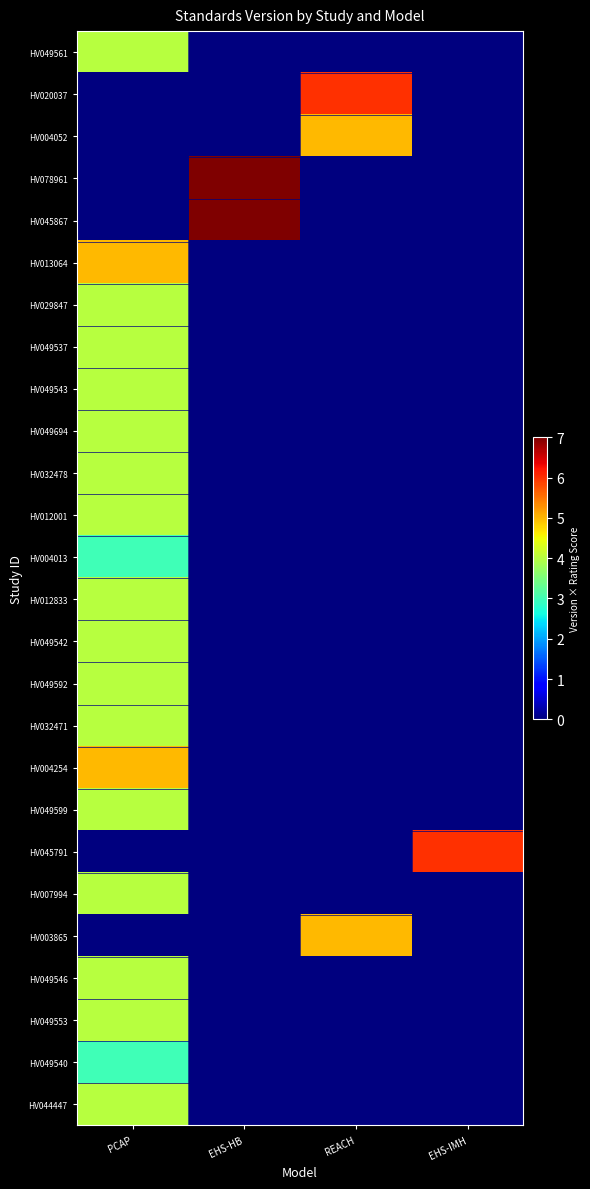

Reading right to left, transcribe all the data shown in this chart.

HV049561: EHS-IMH=0	REACH=0	EHS-HB=0	PCAP=4
HV020037: EHS-IMH=0	REACH=6	EHS-HB=0	PCAP=0
HV004052: EHS-IMH=0	REACH=5	EHS-HB=0	PCAP=0
HV078961: EHS-IMH=0	REACH=0	EHS-HB=7	PCAP=0
HV045867: EHS-IMH=0	REACH=0	EHS-HB=7	PCAP=0
HV013064: EHS-IMH=0	REACH=0	EHS-HB=0	PCAP=5
HV029847: EHS-IMH=0	REACH=0	EHS-HB=0	PCAP=4
HV049537: EHS-IMH=0	REACH=0	EHS-HB=0	PCAP=4
HV049543: EHS-IMH=0	REACH=0	EHS-HB=0	PCAP=4
HV049694: EHS-IMH=0	REACH=0	EHS-HB=0	PCAP=4
HV032478: EHS-IMH=0	REACH=0	EHS-HB=0	PCAP=4
HV012001: EHS-IMH=0	REACH=0	EHS-HB=0	PCAP=4
HV004013: EHS-IMH=0	REACH=0	EHS-HB=0	PCAP=3
HV012833: EHS-IMH=0	REACH=0	EHS-HB=0	PCAP=4
HV049542: EHS-IMH=0	REACH=0	EHS-HB=0	PCAP=4
HV049592: EHS-IMH=0	REACH=0	EHS-HB=0	PCAP=4
HV032471: EHS-IMH=0	REACH=0	EHS-HB=0	PCAP=4
HV004254: EHS-IMH=0	REACH=0	EHS-HB=0	PCAP=5
HV049599: EHS-IMH=0	REACH=0	EHS-HB=0	PCAP=4
HV045791: EHS-IMH=6	REACH=0	EHS-HB=0	PCAP=0
HV007994: EHS-IMH=0	REACH=0	EHS-HB=0	PCAP=4
HV003865: EHS-IMH=0	REACH=5	EHS-HB=0	PCAP=0
HV049546: EHS-IMH=0	REACH=0	EHS-HB=0	PCAP=4
HV049553: EHS-IMH=0	REACH=0	EHS-HB=0	PCAP=4
HV049540: EHS-IMH=0	REACH=0	EHS-HB=0	PCAP=3
HV044447: EHS-IMH=0	REACH=0	EHS-HB=0	PCAP=4